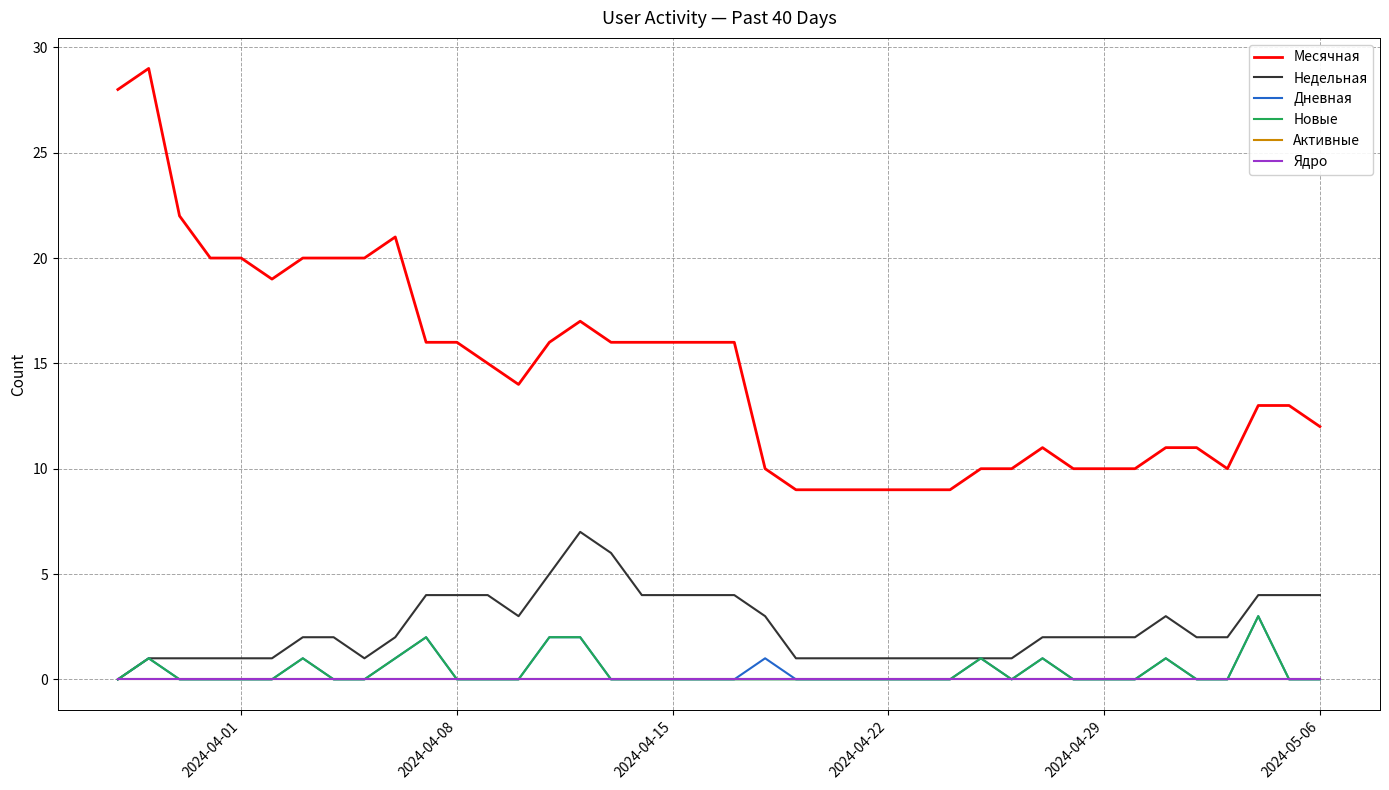

Does the chart have visible grid lines?

Yes